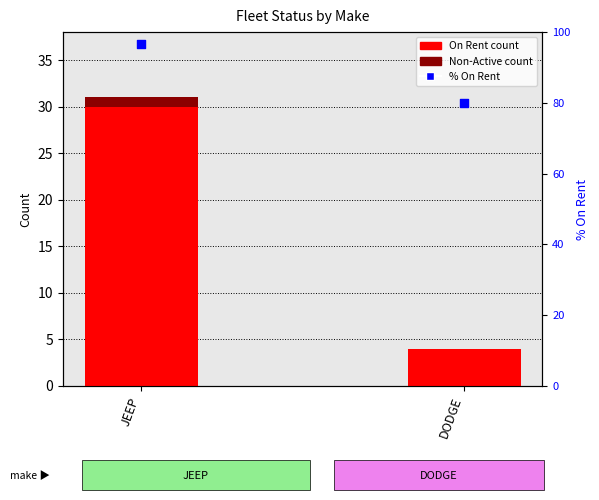

What are all the series names shown in the legend?

On Rent, Non-Active, % On Rent